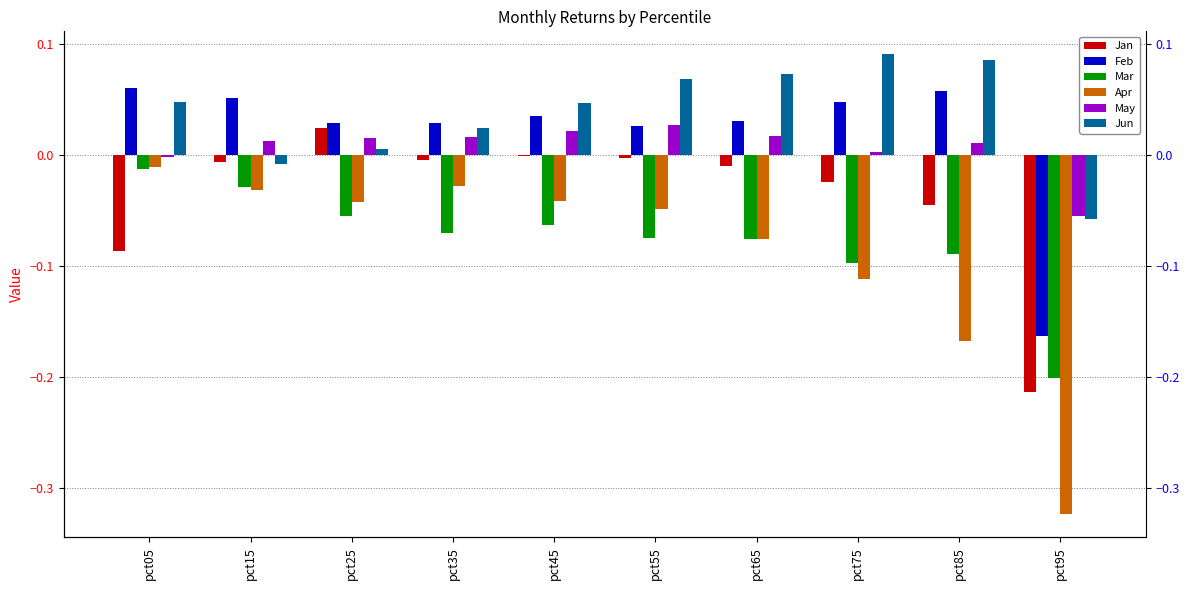

Reading right to left, transcribe all the data shown in this chart.

Jan: -0.2	-0.0	-0.0	-0.0	-0.0	-0.0	-0.0	0.0	-0.0	-0.1
Feb: -0.2	0.1	0.0	0.0	0.0	0.0	0.0	0.0	0.1	0.1
Mar: -0.2	-0.1	-0.1	-0.1	-0.1	-0.1	-0.1	-0.1	-0.0	-0.0
Apr: -0.3	-0.2	-0.1	-0.1	-0.0	-0.0	-0.0	-0.0	-0.0	-0.0
May: -0.1	0.0	0.0	0.0	0.0	0.0	0.0	0.0	0.0	-0.0
Jun: -0.1	0.1	0.1	0.1	0.1	0.0	0.0	0.0	-0.0	0.0